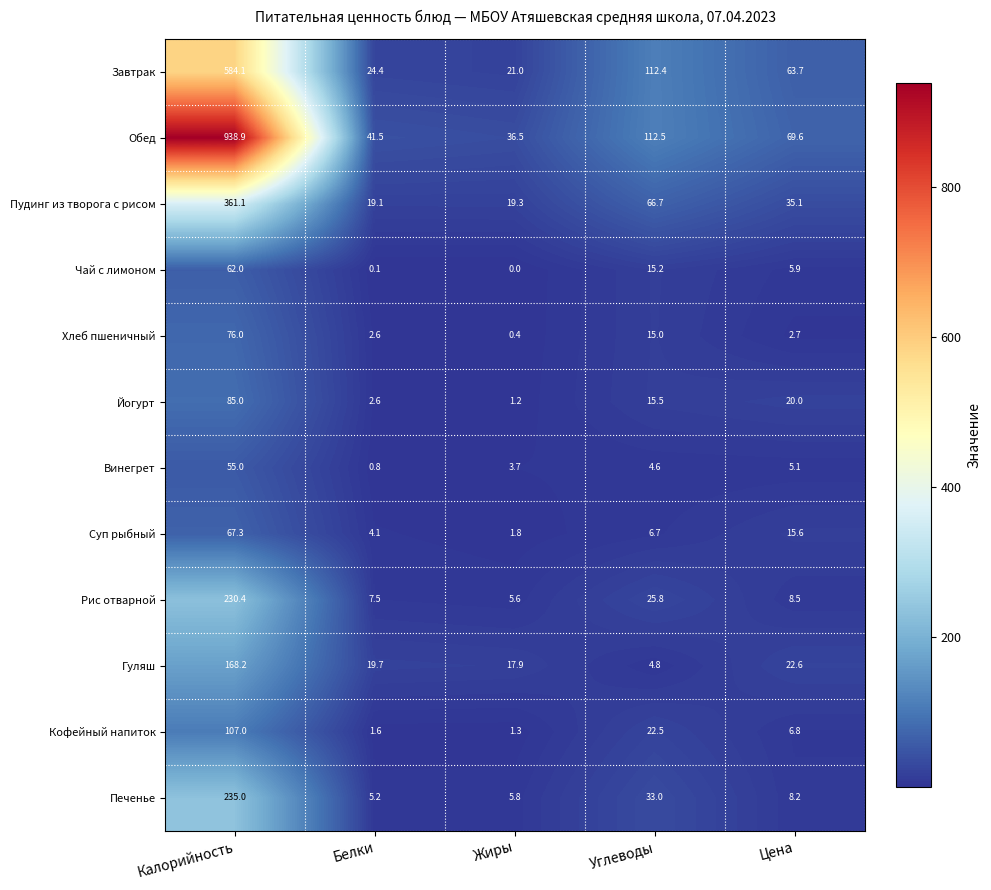

Which series has the largest range (max minus min)?

Обед